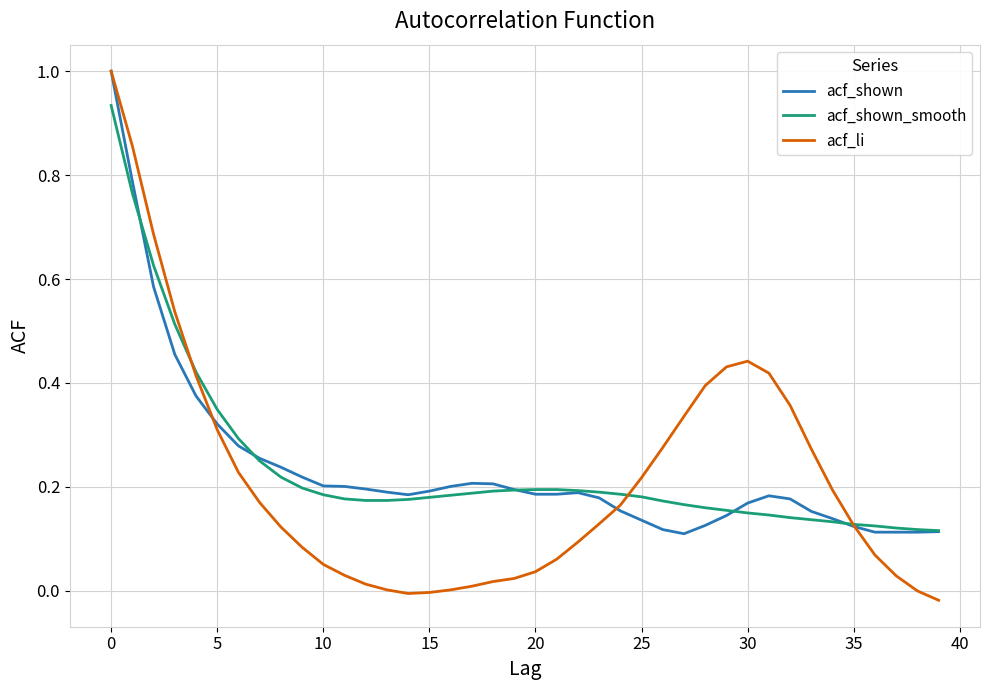

What is the greatest value displayed?

1.0